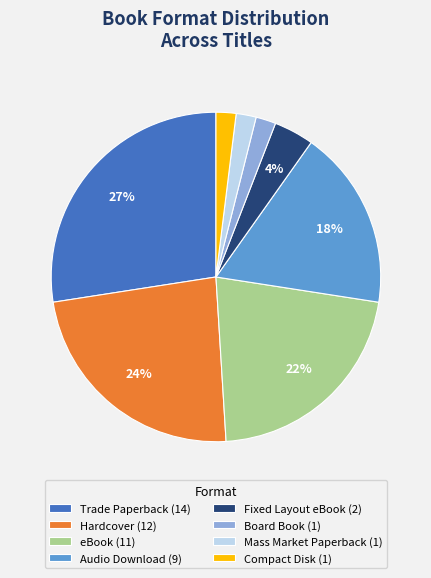

Does Mass Market Paperback account for over 50% of the chart?

No